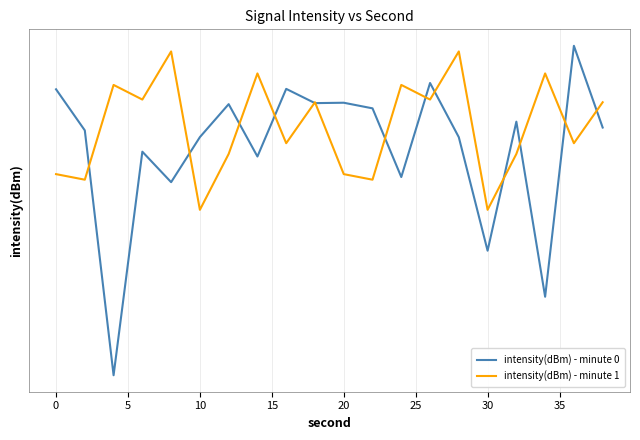

At how many categories does at least one series exceed -137?

20